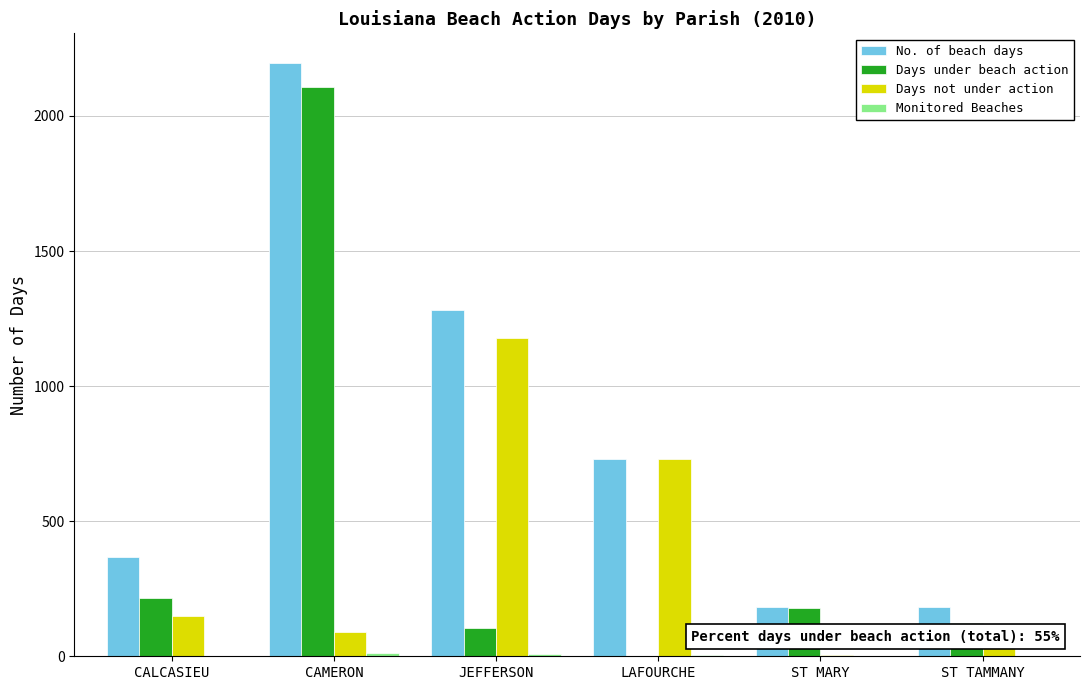

At which category is the sum across all series the highest?

CAMERON